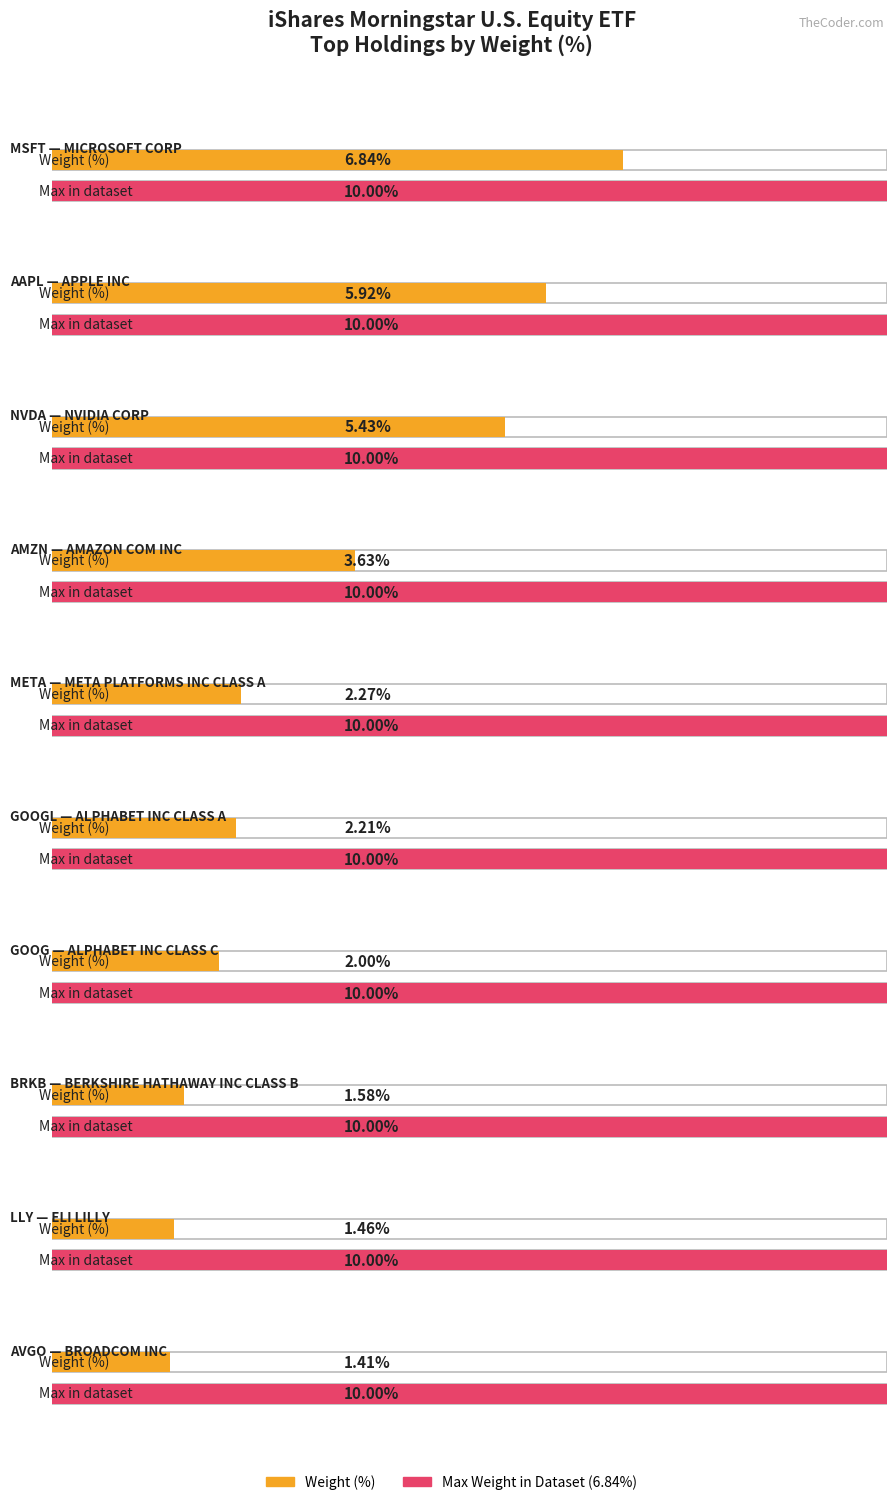

What is the value of the 7th bar from the left?

2.0